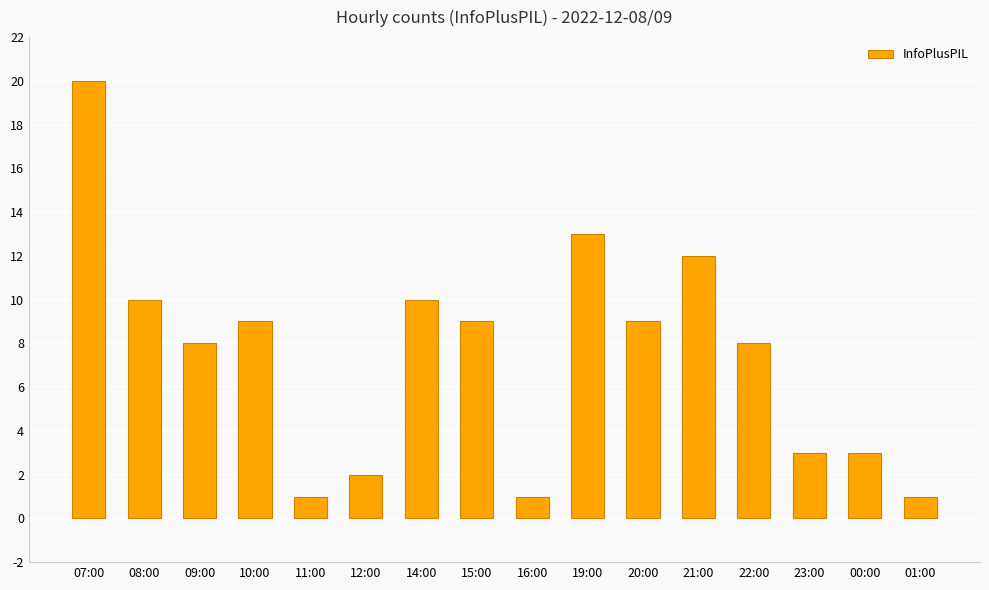

How many series are shown in this chart?

1